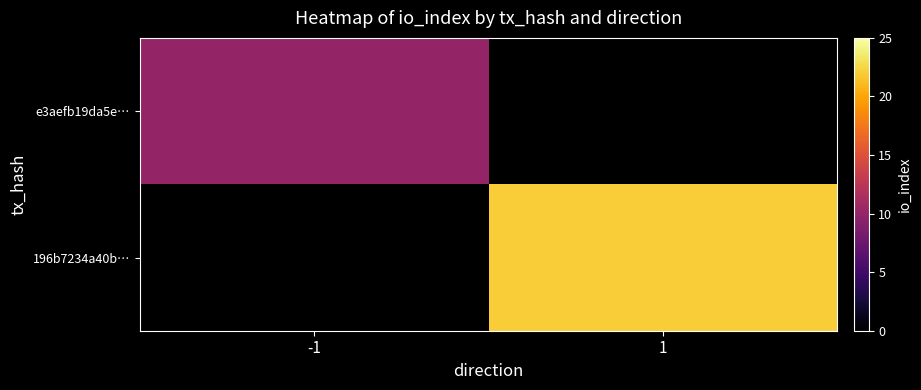

List the series in order of their peak value, lowest first.

e3aefb19da5e…, 196b7234a40b…